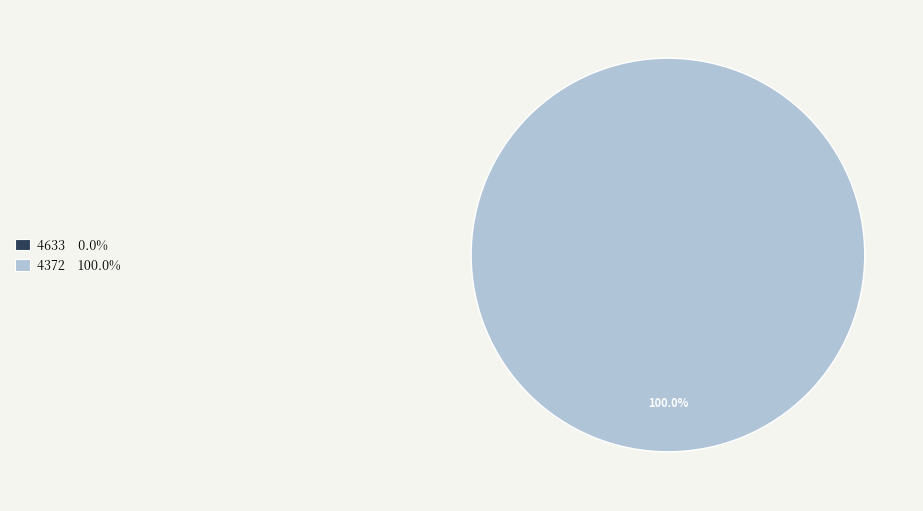

Does 4633 account for over 50% of the chart?

No